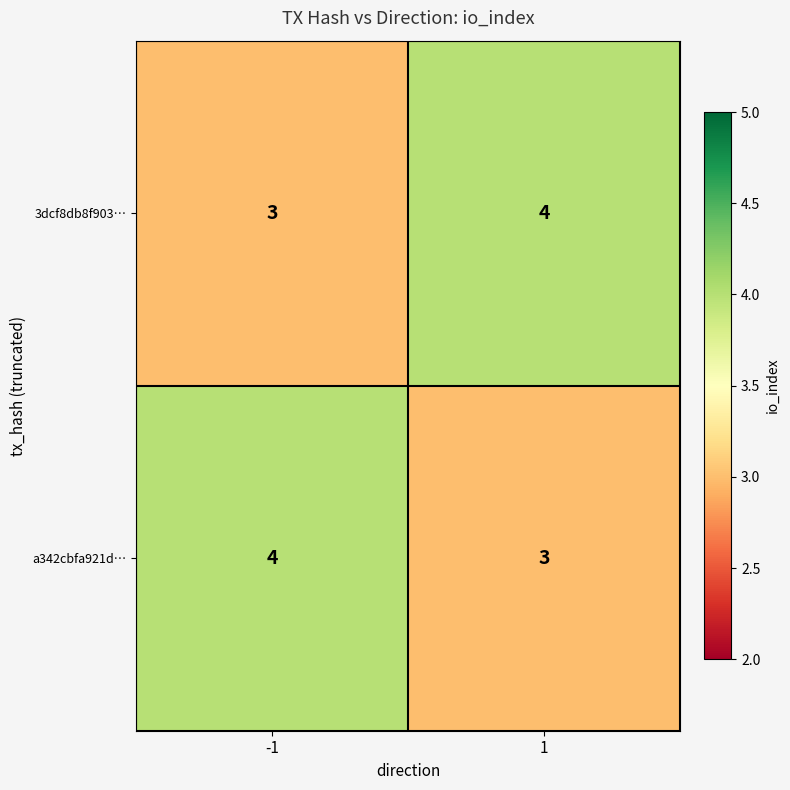

What is the maximum value for a342cbfa921d…?

4